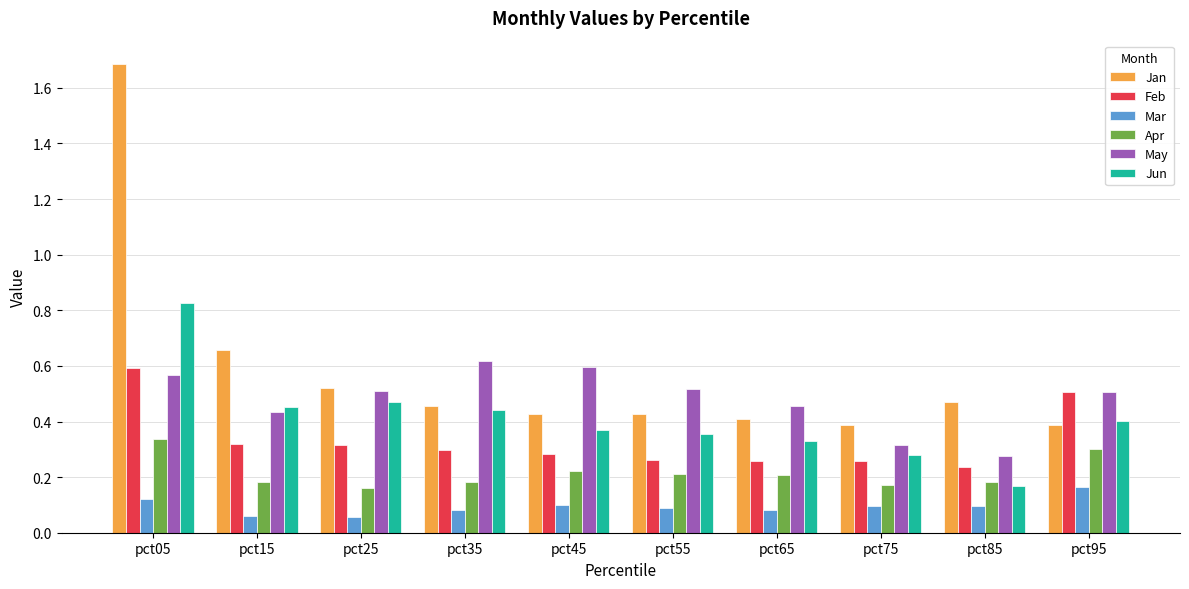

What is the sum of the Jan values at pct75 and pct15?

1.0